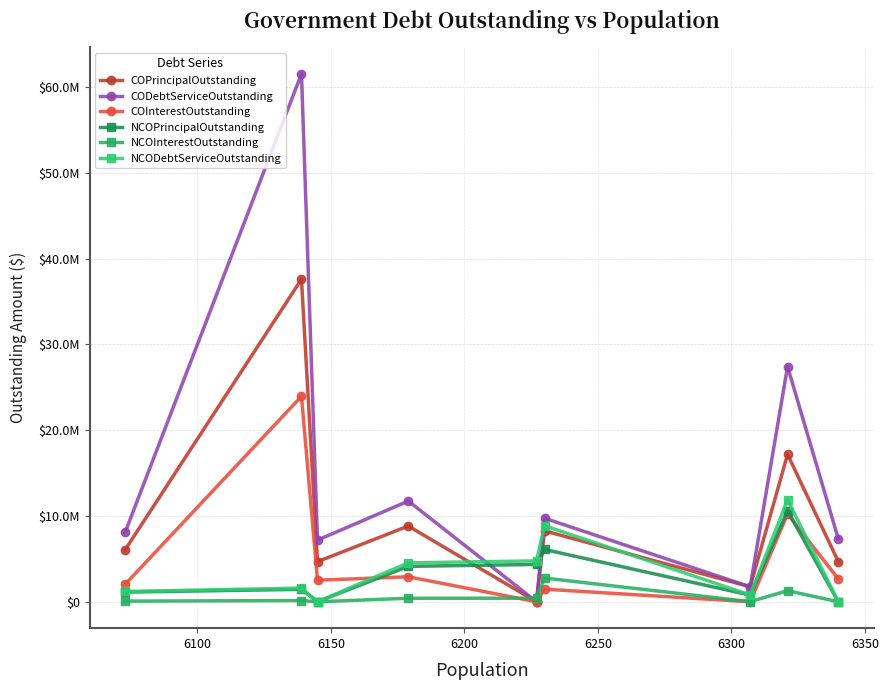

Is this an area chart (filled region under the line)?

No